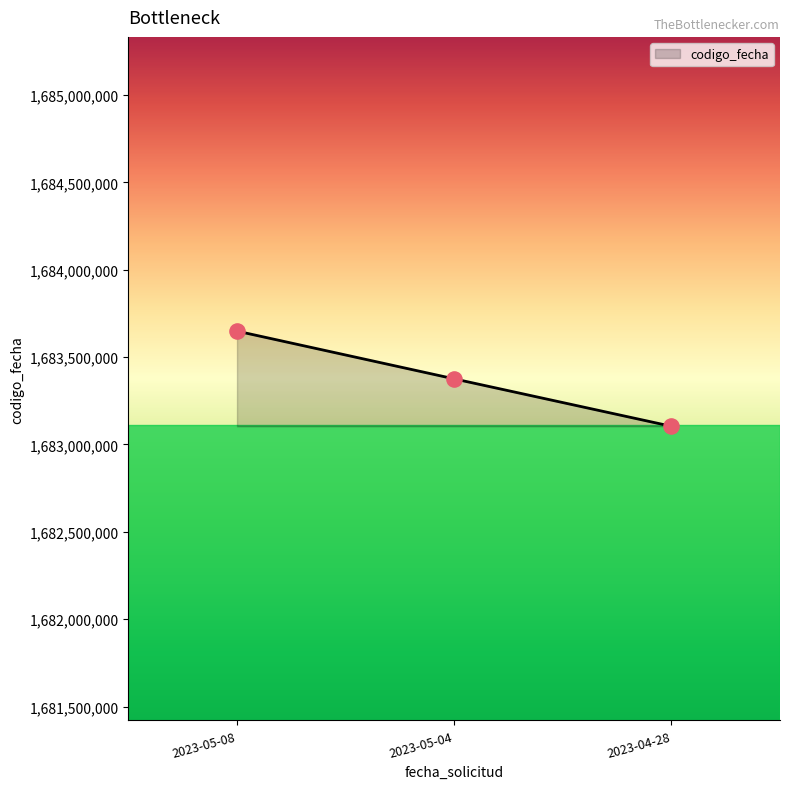

What is the change in value from 2023-05-08 to 2023-04-28?

-544615